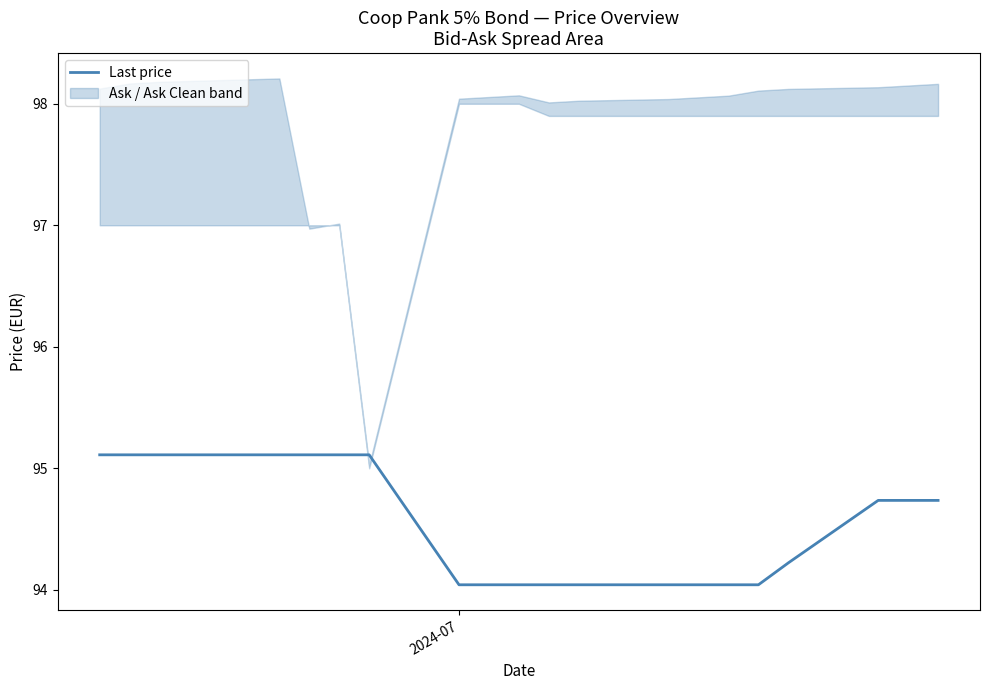

What is the sum of all values?

1890.6